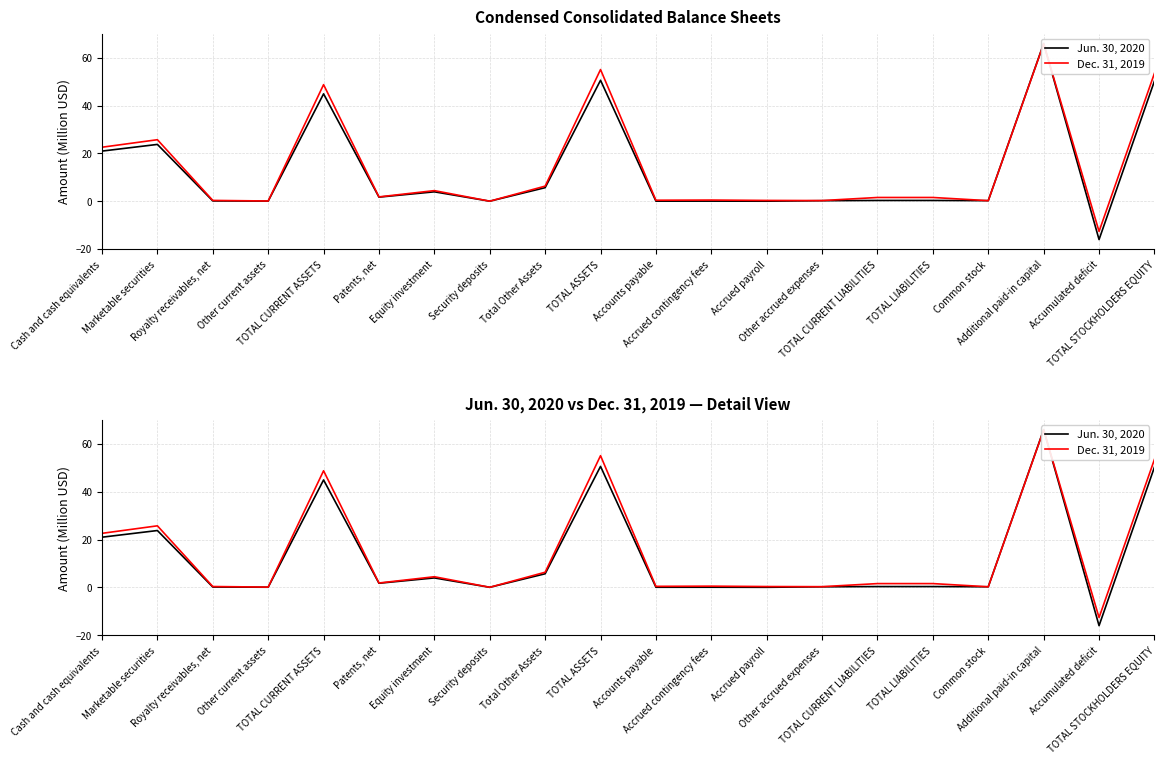

Which series has the widest spread of values?

Jun. 30, 2020